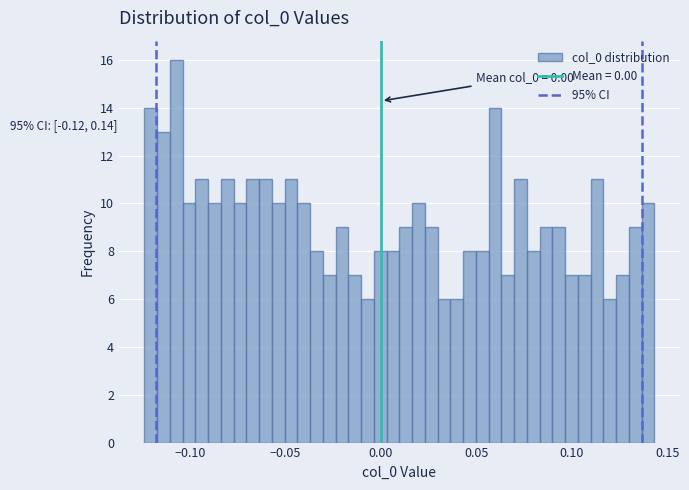

Around what value on the x-axis is the tallest bar? Give the approximate position of its centre, as read against the axis.

-0.105